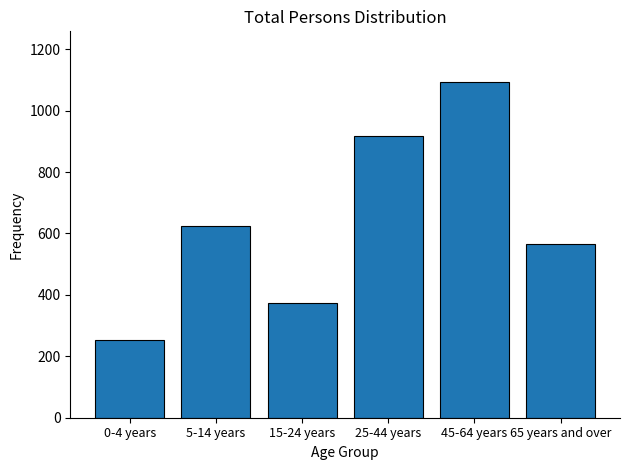

Reading left to right, transcribe all the data shown in this chart.

0-4 years=253	5-14 years=623	15-24 years=372	25-44 years=916	45-64 years=1094	65 years and over=567